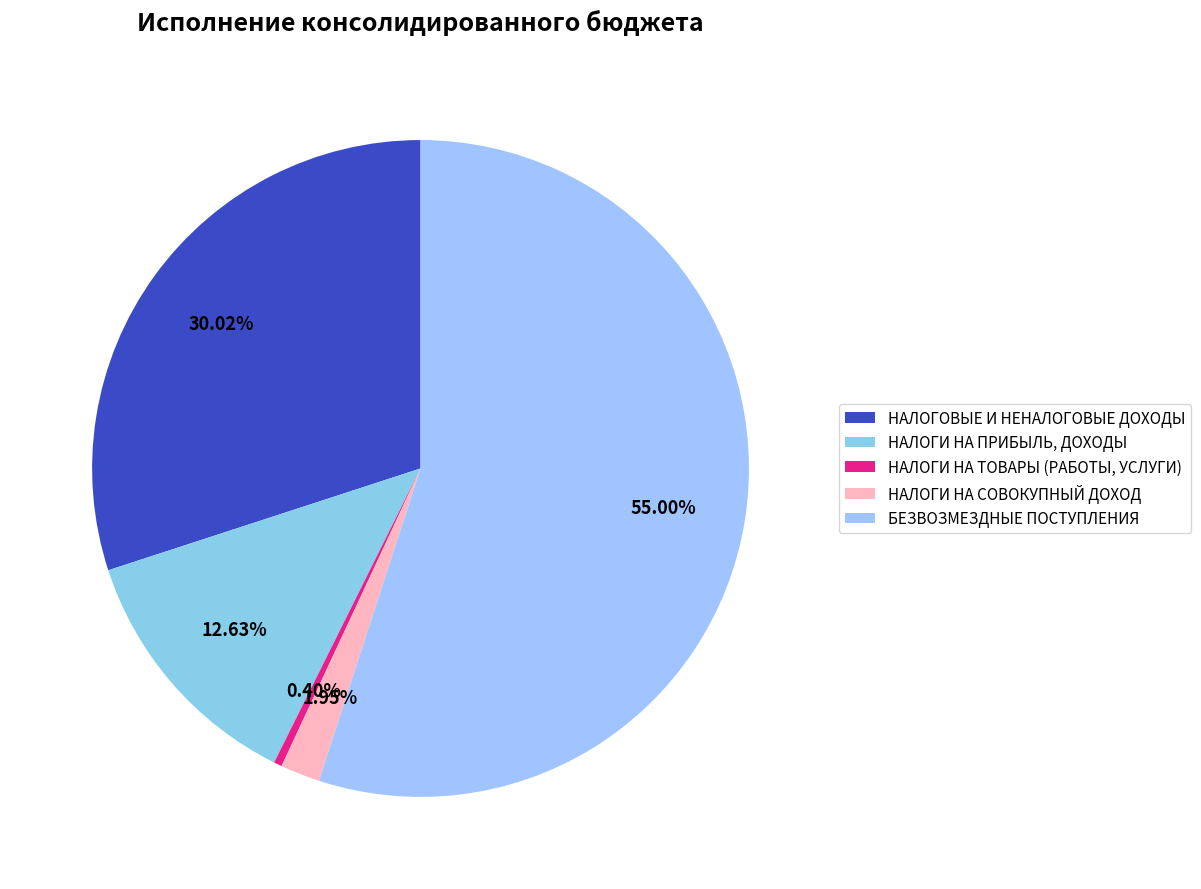

Is the sum of НАЛОГИ НА СОВОКУПНЫЙ ДОХОД and НАЛОГИ НА ТОВАРЫ (РАБОТЫ, УСЛУГИ) greater than half?

No